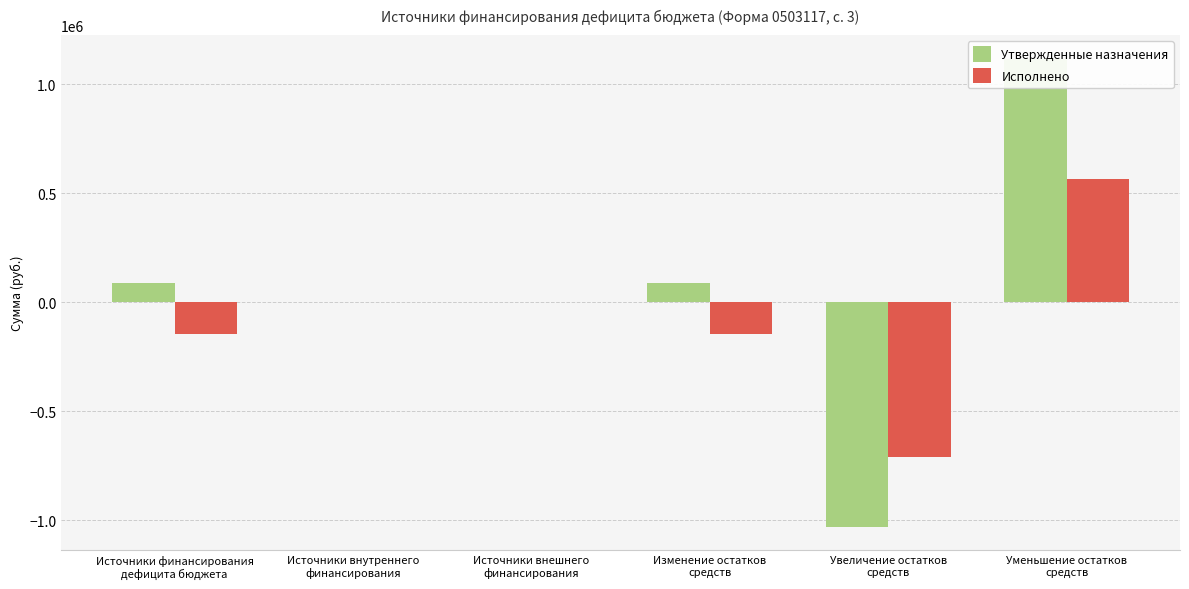

Is the value of Утвержденные назначения at Источники финансирования
дефицита бюджета greater than the value of Исполнено at Уменьшение остатков
средств?

No